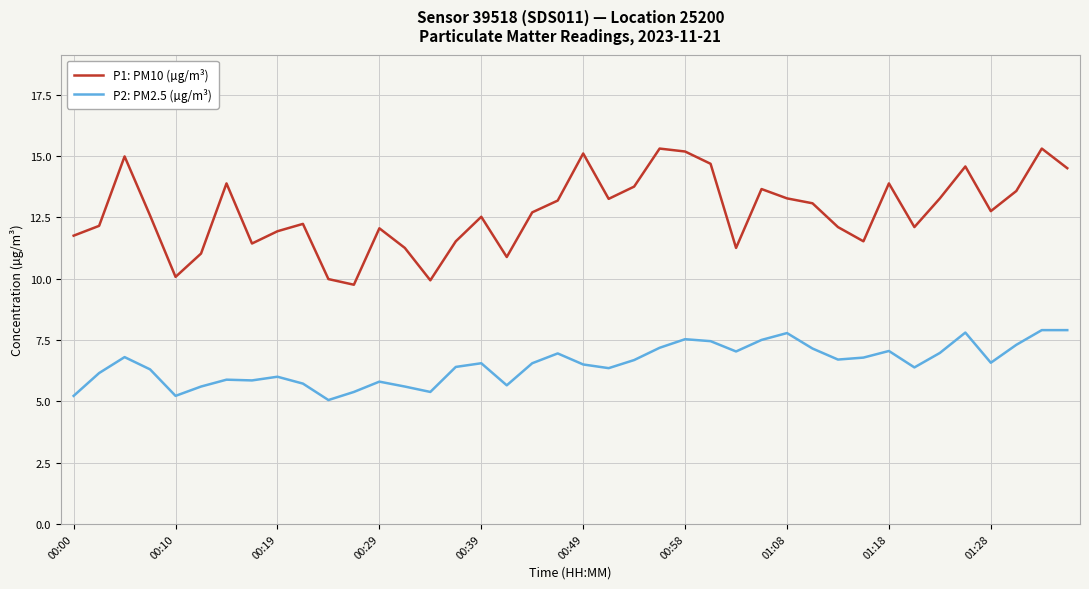

Rank the series by their average value, from highest to lowest.

P1: PM10 (µg/m³), P2: PM2.5 (µg/m³)